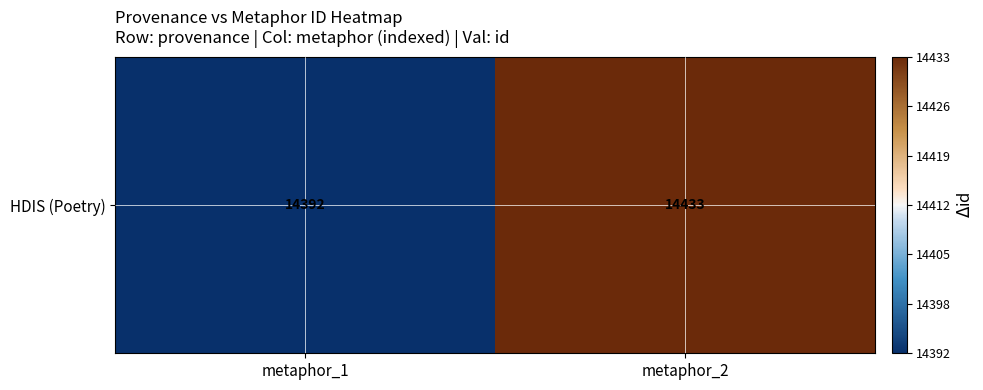

What is the change in value from metaphor_1 to metaphor_2?

+41